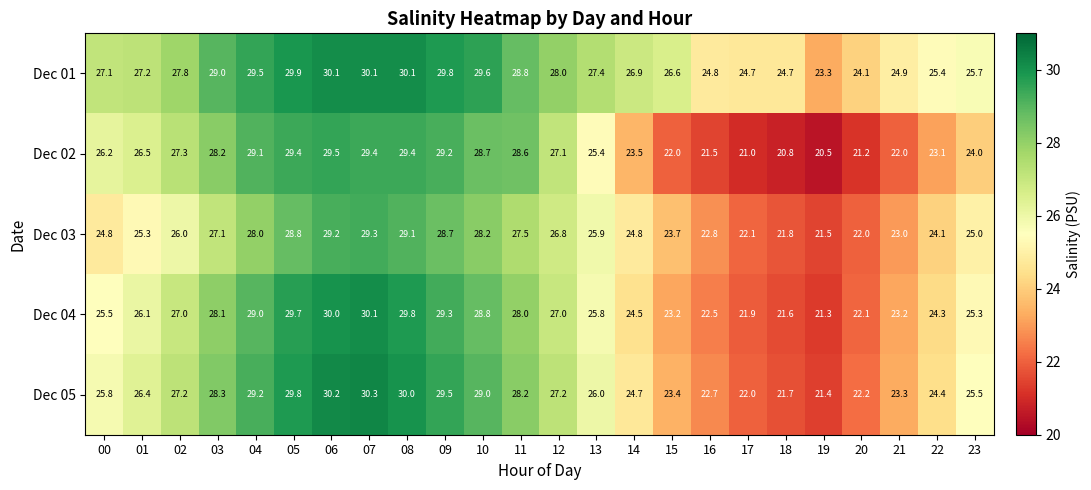

Is it true that Dec 02 equals 37.9 at 03?

False